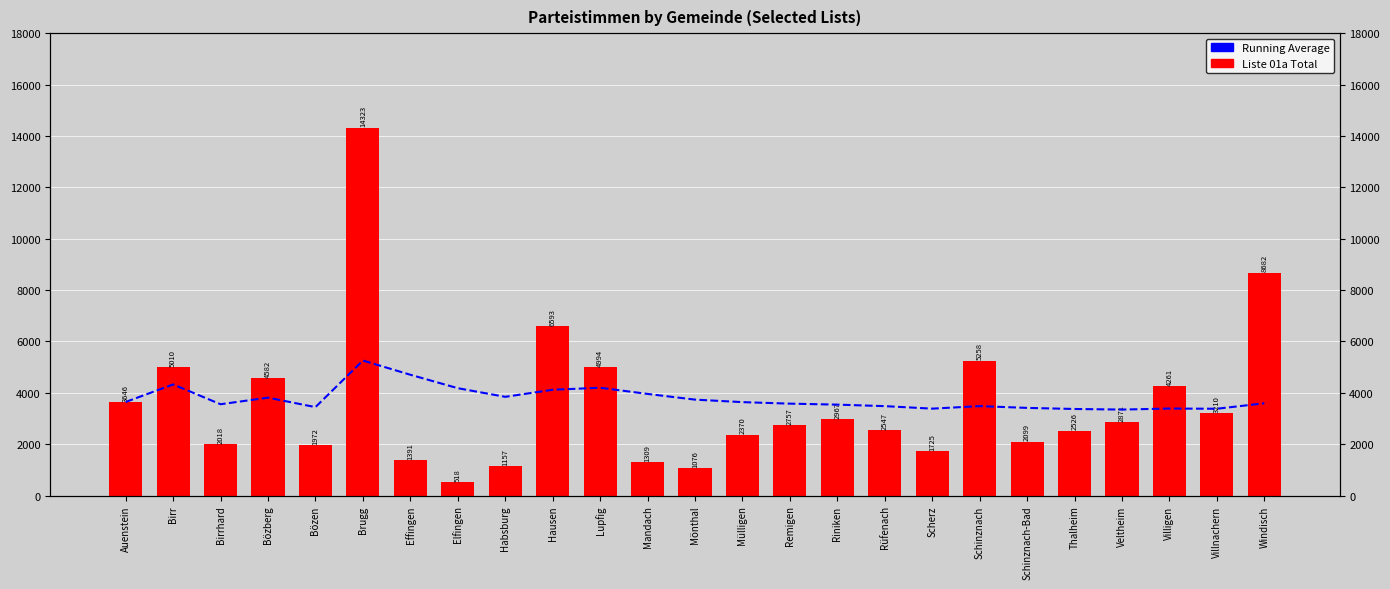

Which series has the largest range (max minus min)?

Liste 01a Total